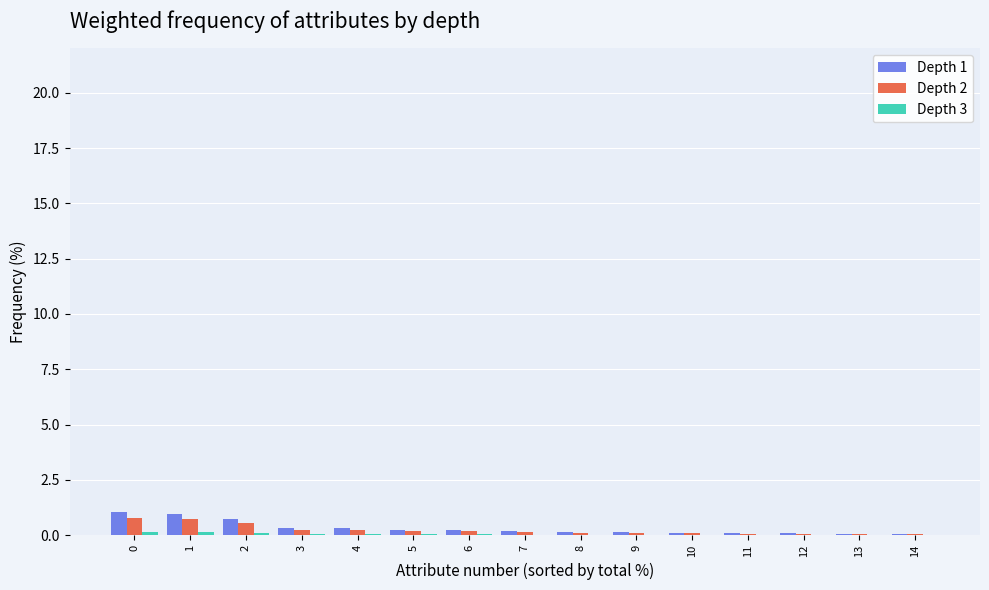

What is the greatest value displayed?

1.1